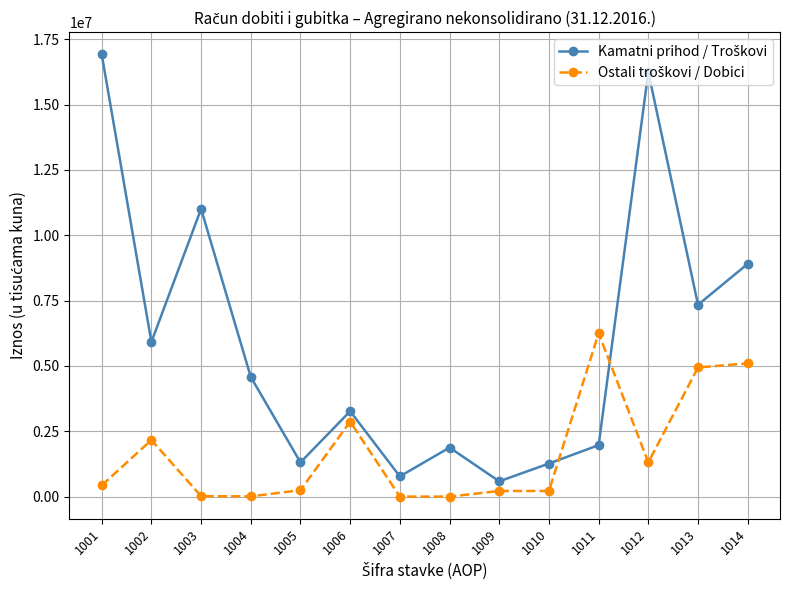

What is the maximum value shown in the chart?

16926817